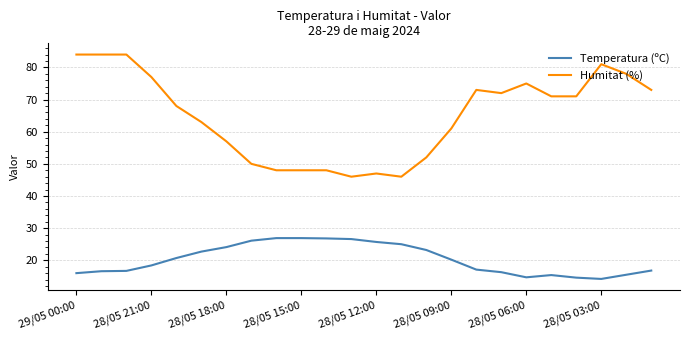

True or false: Temperatura (ºC) has more than 0 interior local peaks.

True